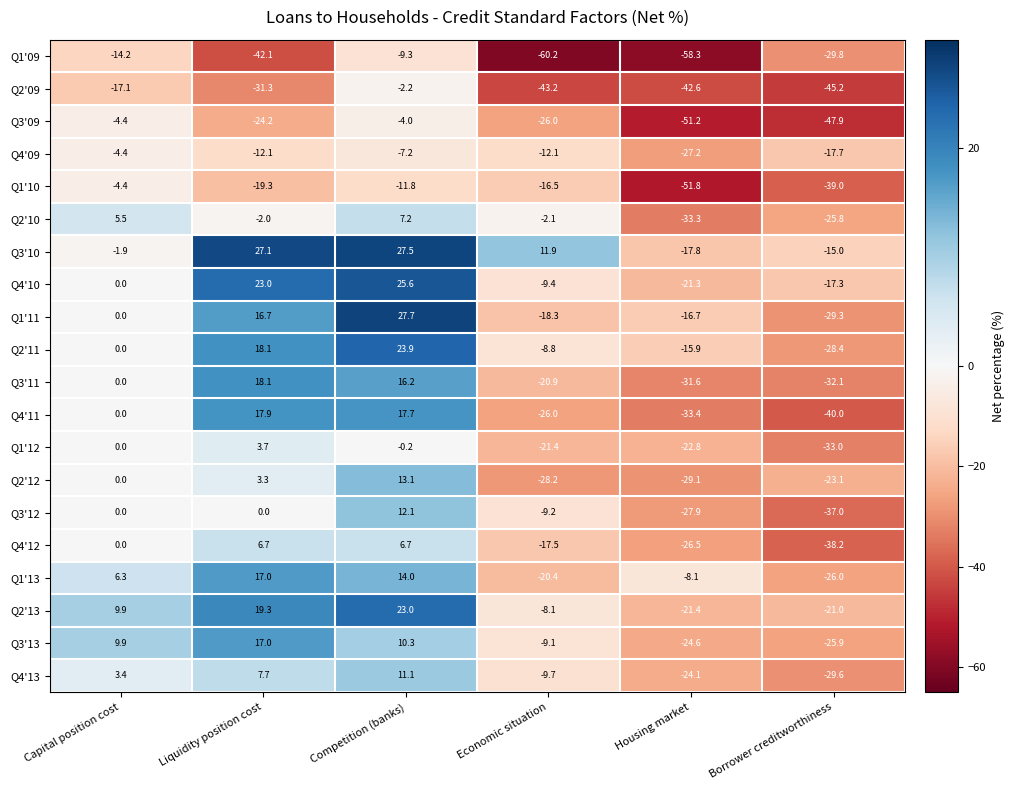

True or false: Q3'09 has a value of -47.9 at Borrower creditworthiness.

True